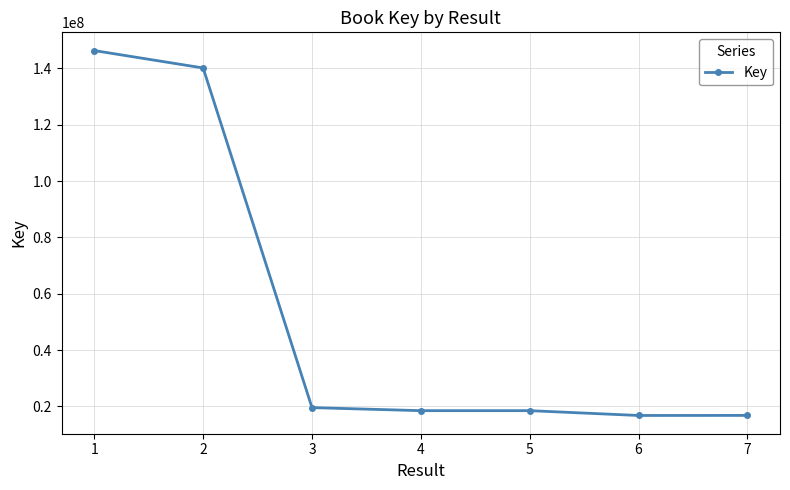

At which label is the value closest to 81541371?

2